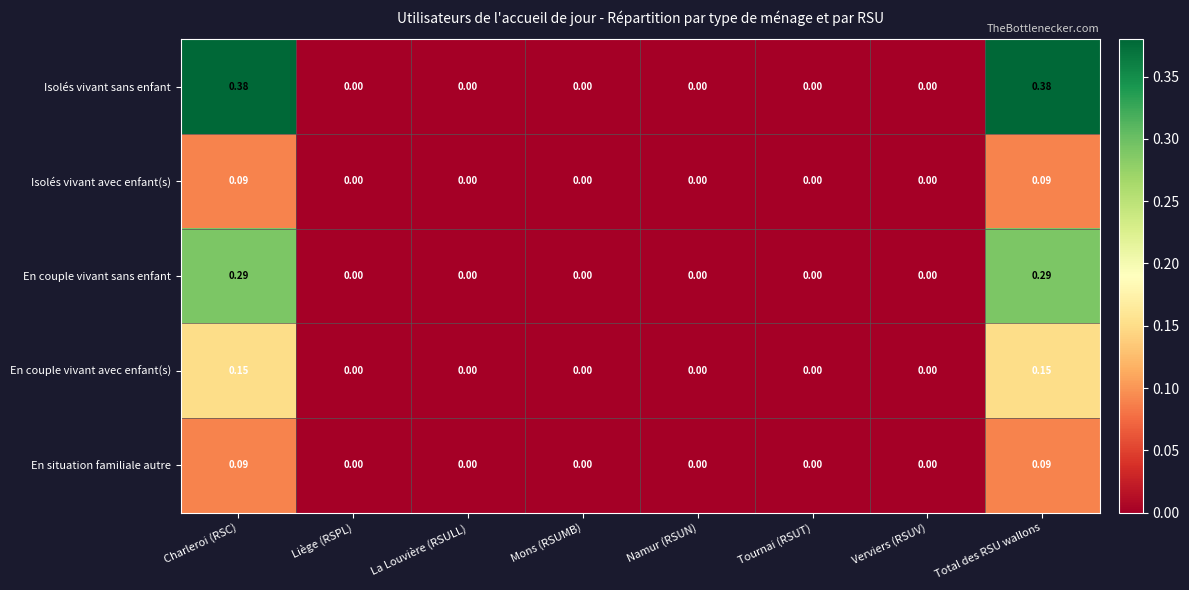

Between Charleroi (RSC) and Liège (RSPL), which series saw the biggest shift?

Isolés vivant sans enfant